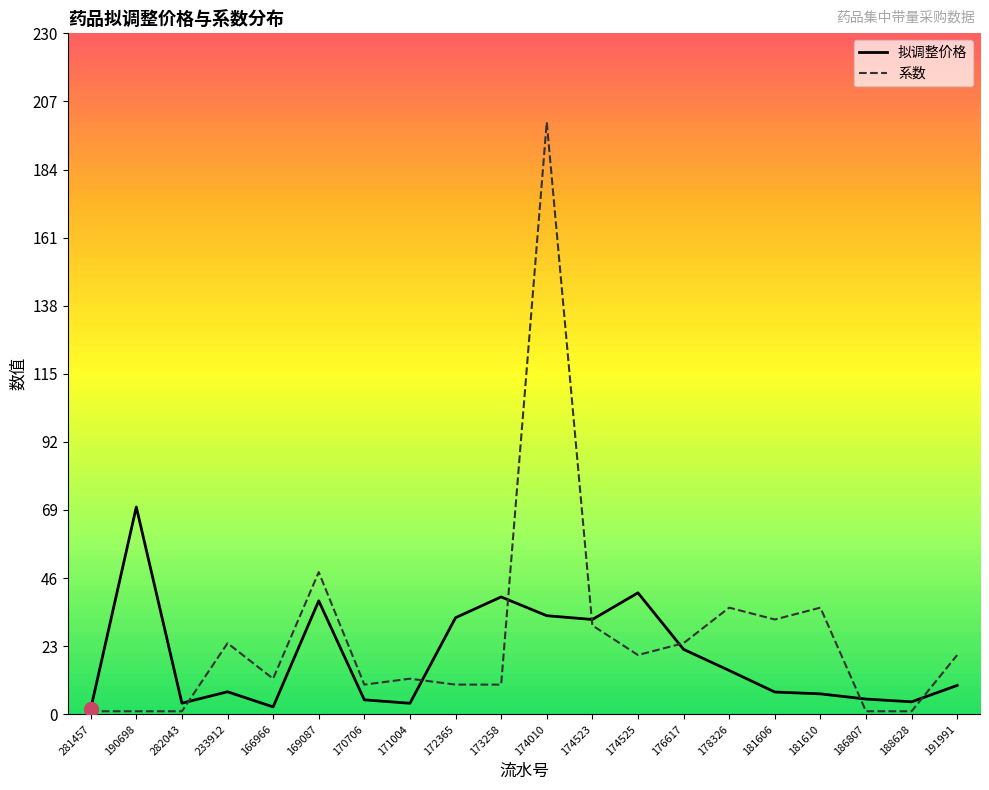

Does the chart display data point markers on the line(s)?

No